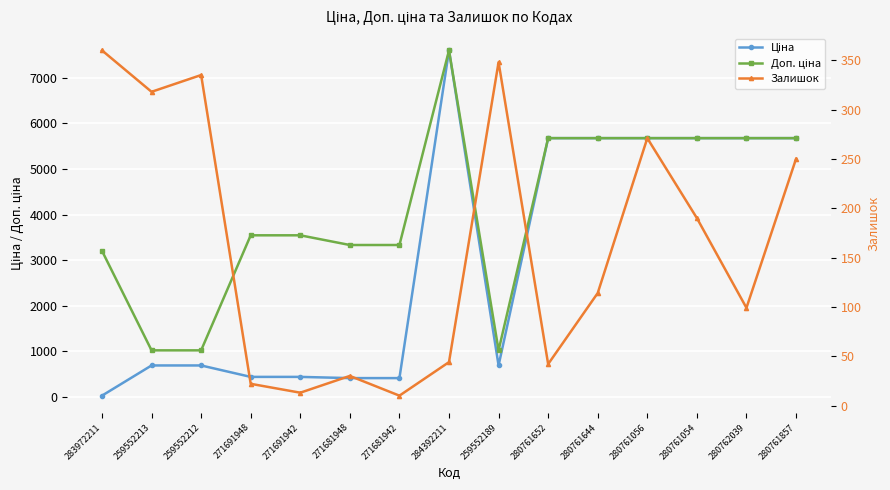

Rank the series at 284392211 from highest to lowest value.

Ціна, Доп. ціна, Залишок